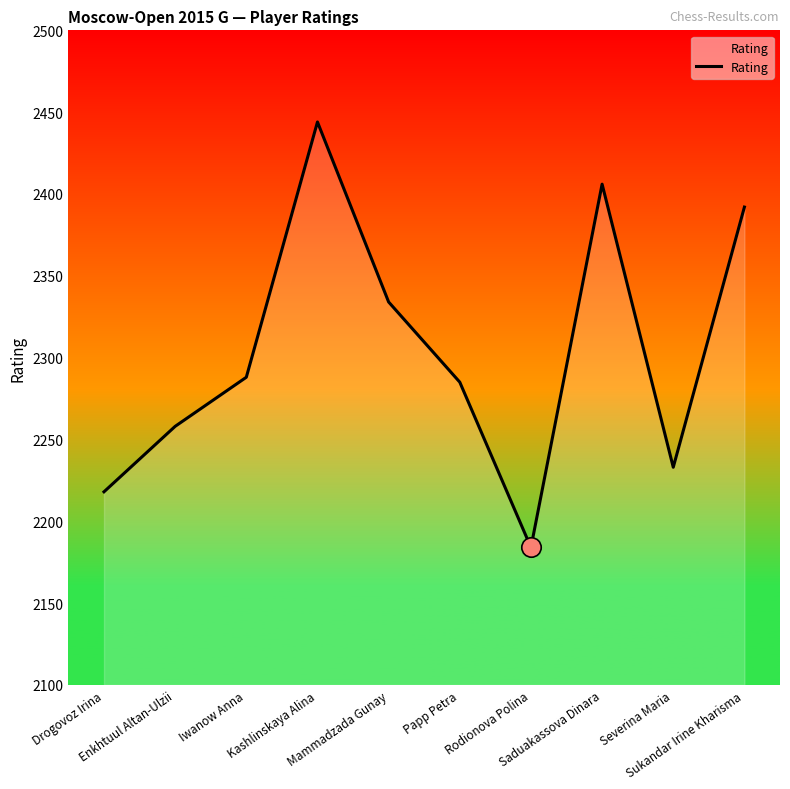

At which category does the data reach its first local valley?

Rodionova Polina